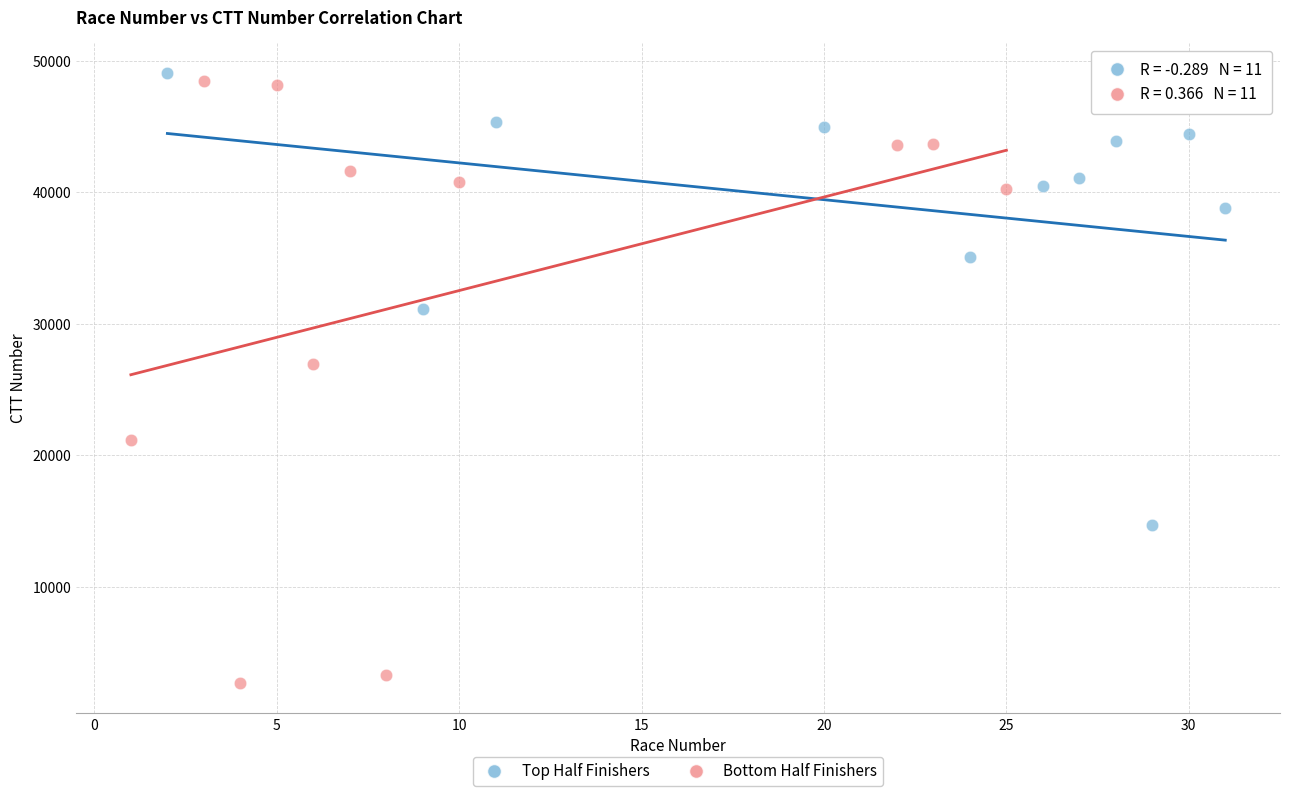

Which series reaches the maximum Y coordinate?

Top Half Finishers